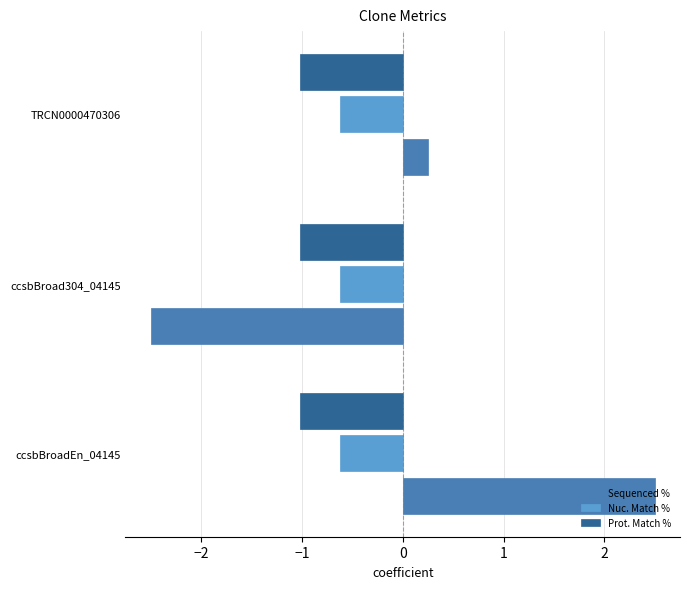

Rank the series by their average value, from highest to lowest.

Sequenced %, Nuc. Match %, Prot. Match %